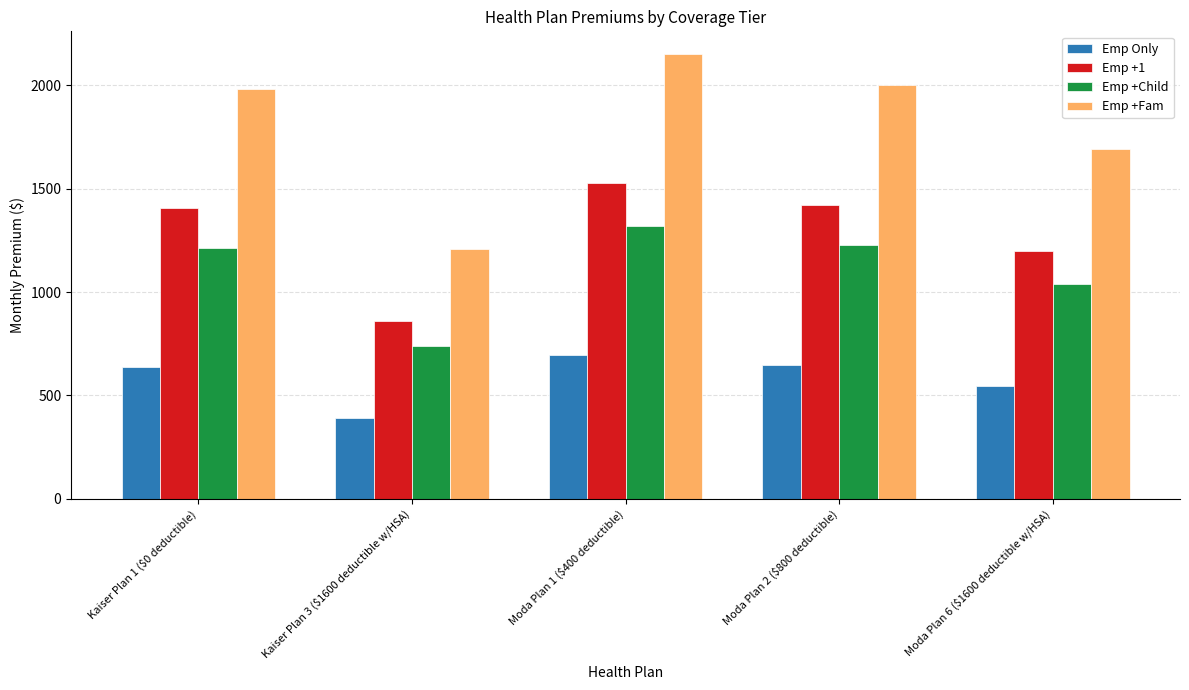

How many bars are there in total?

20